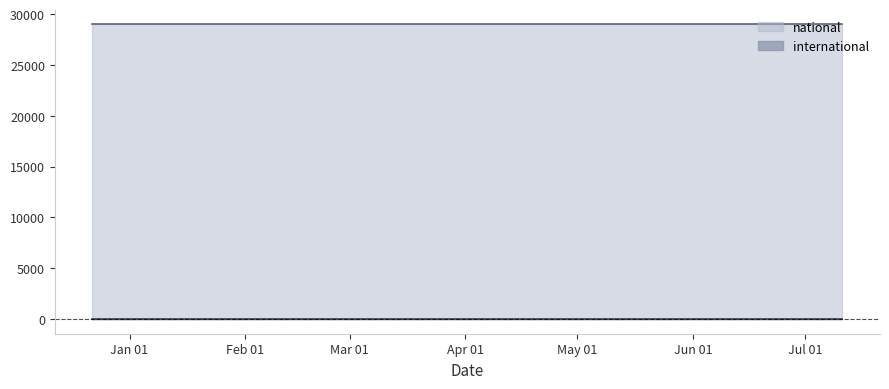

The international series shows 11 at 2018-07-11. True or false?

False